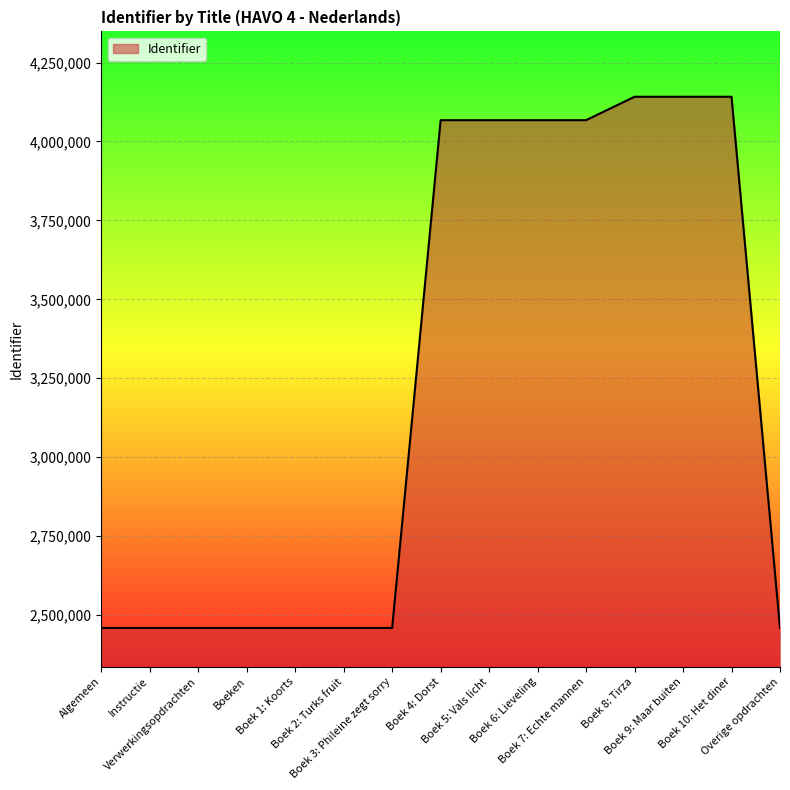

The value at Boek 6: Lieveling is 4067555. True or false?

True